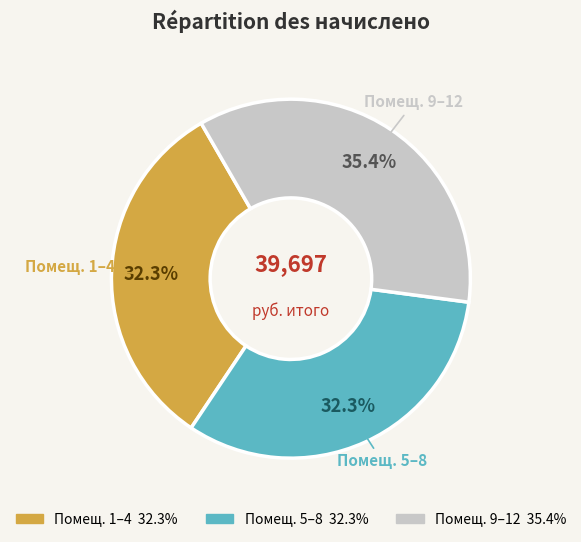

Is there a majority slice in this chart?

No